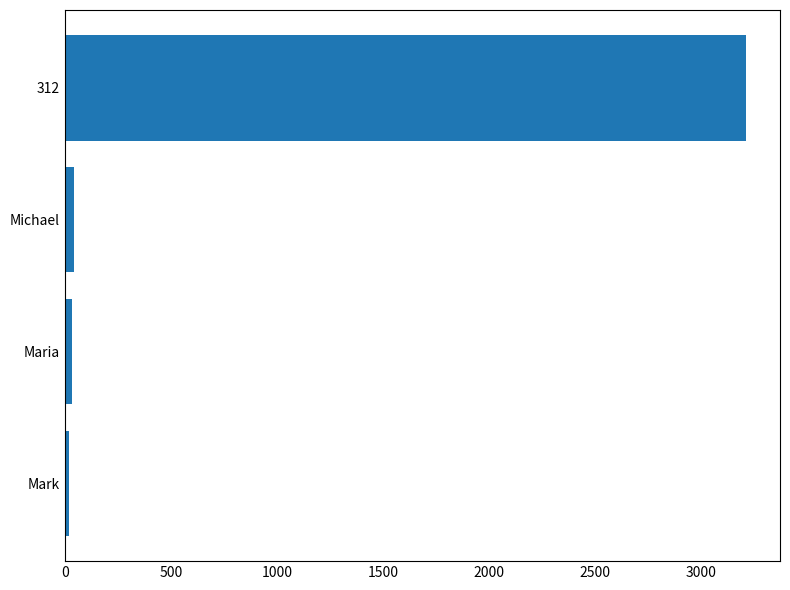

Which category has the highest value across all series?

312